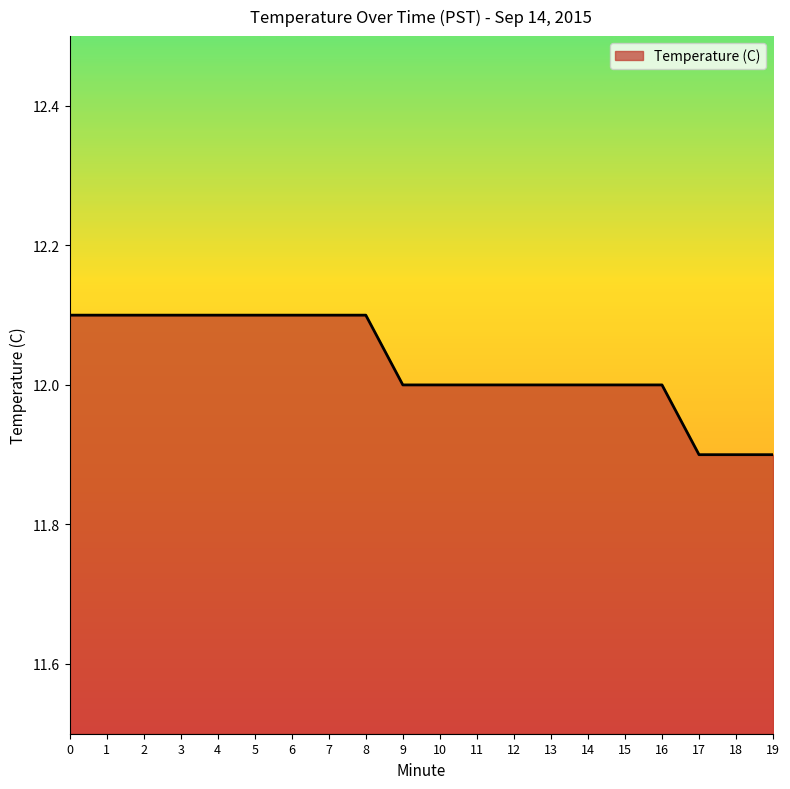

What is the sum of all values?

240.6